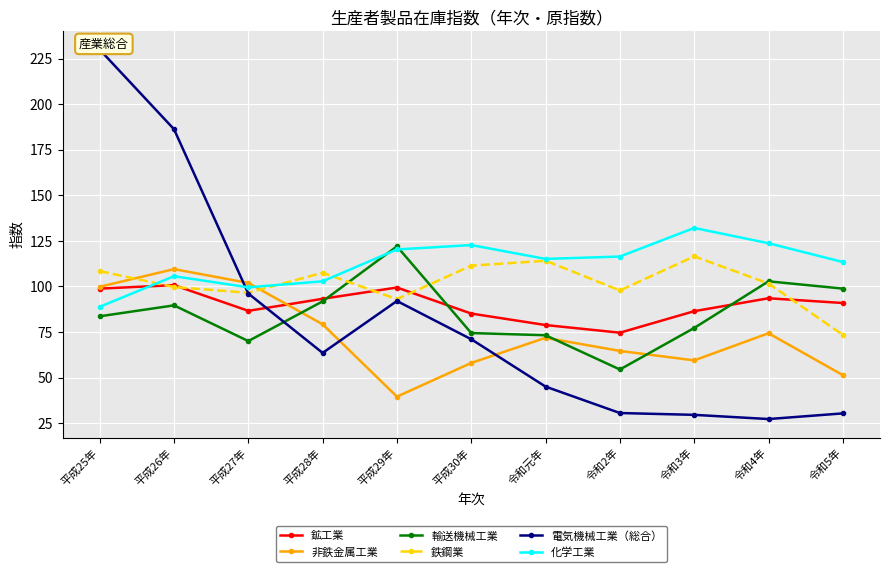

Which series has the largest total across all categories?

化学工業